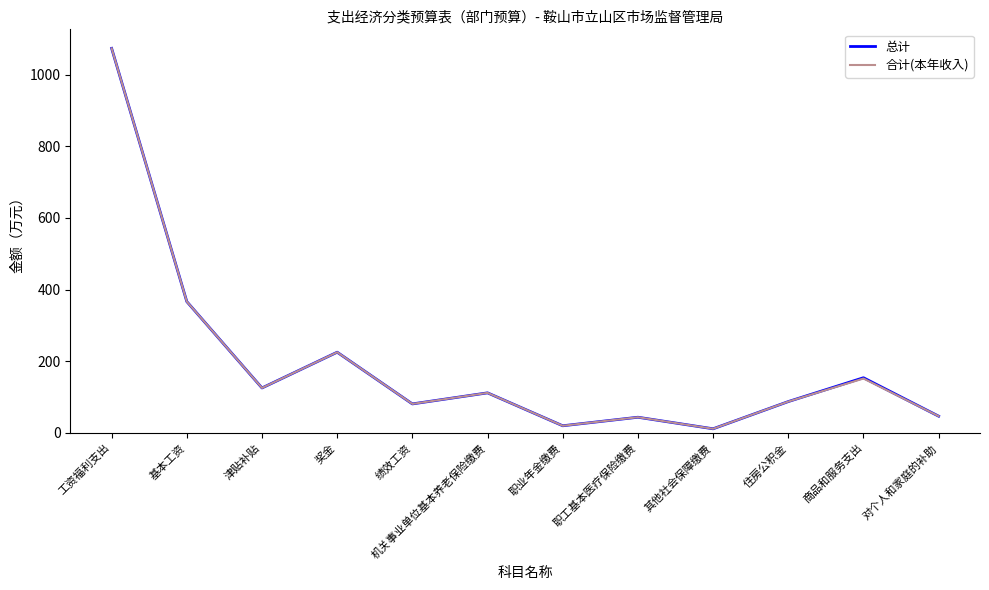

At which label does 合计(本年收入) first exceed 111?

工资福利支出